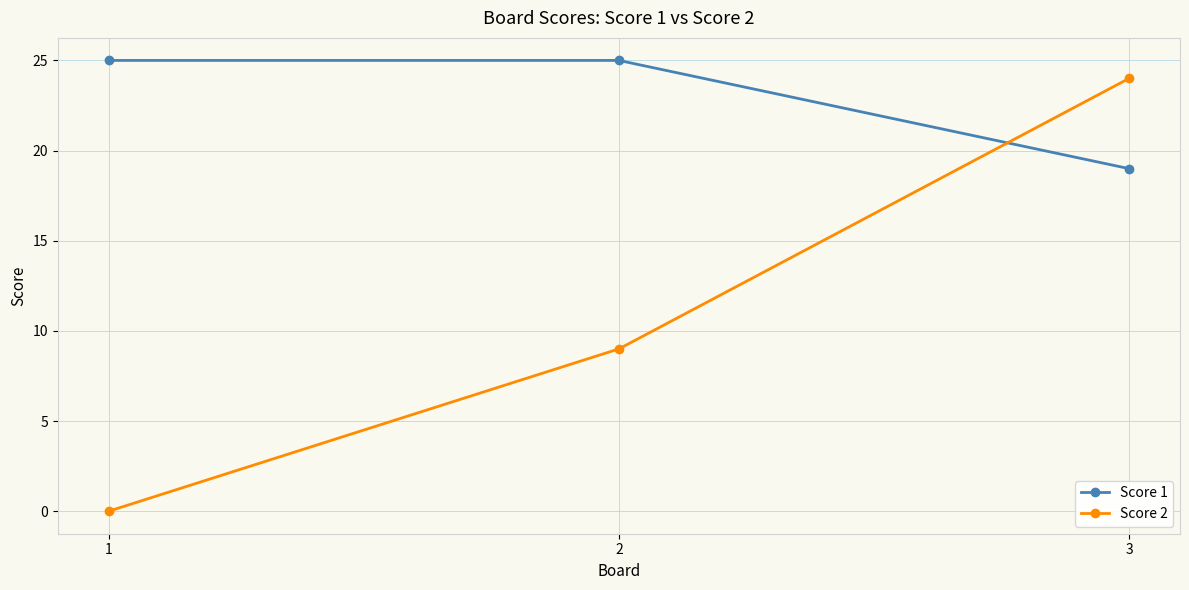

The Score 1 series shows 41 at 2. True or false?

False